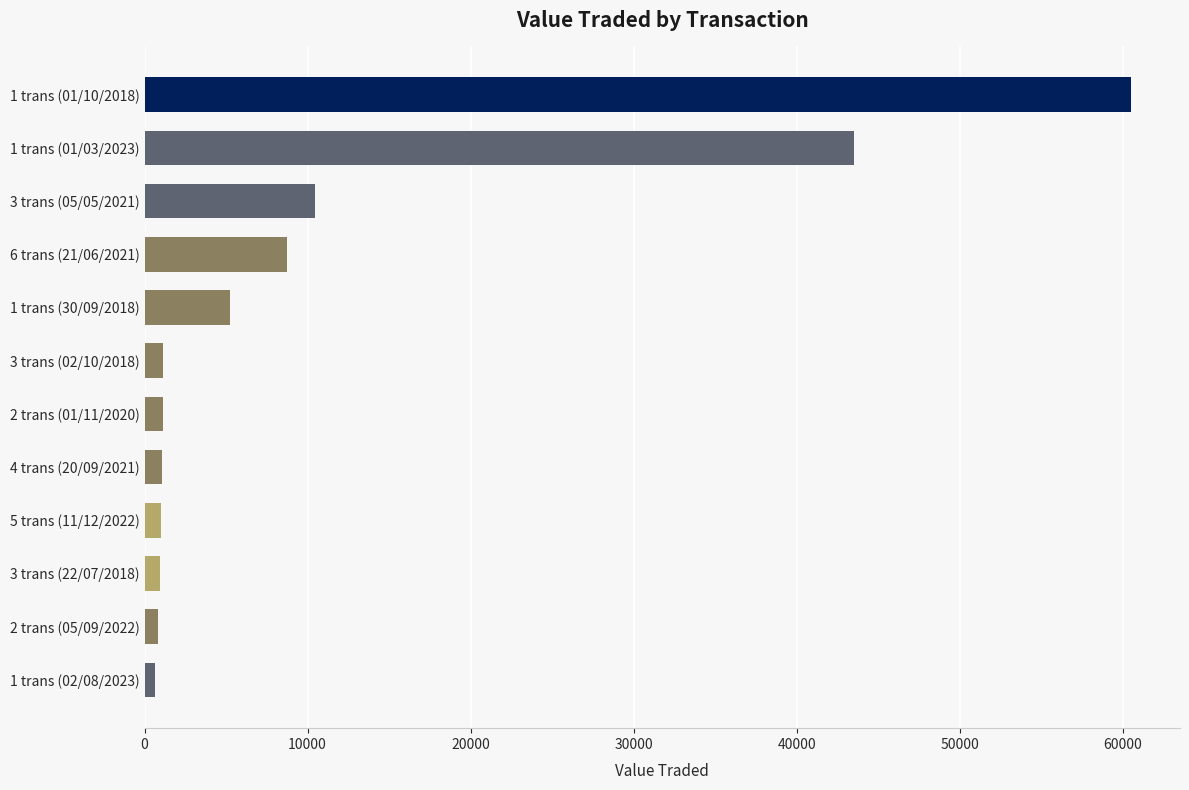

The chart shows a value of 10468 at 3 trans (05/05/2021). True or false?

True